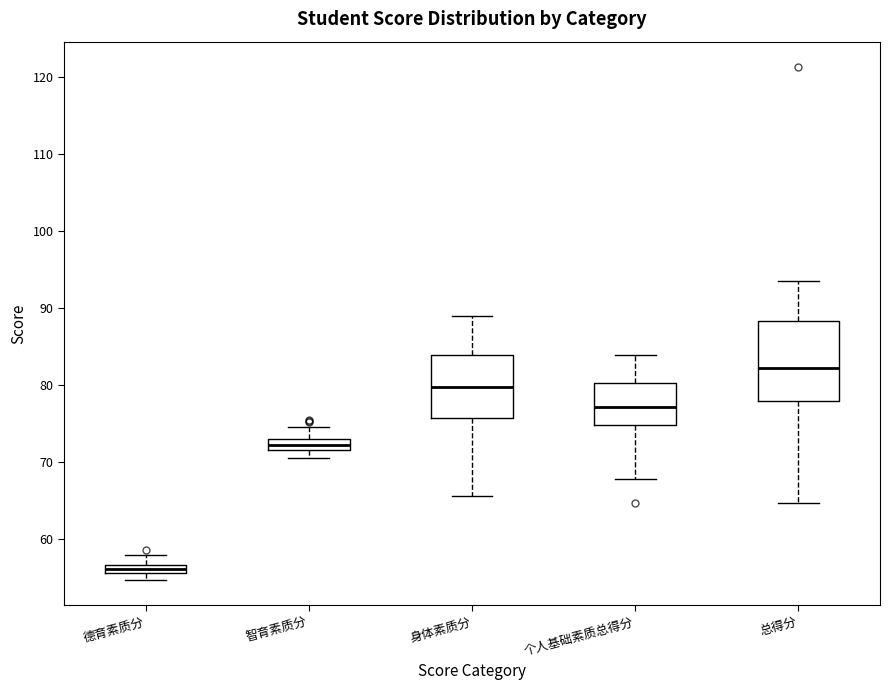

Where is the lower edge of the box for 德育素质分 on the y-axis? The values are not printed on the chart, so give them approximately, as read against the axis.

56